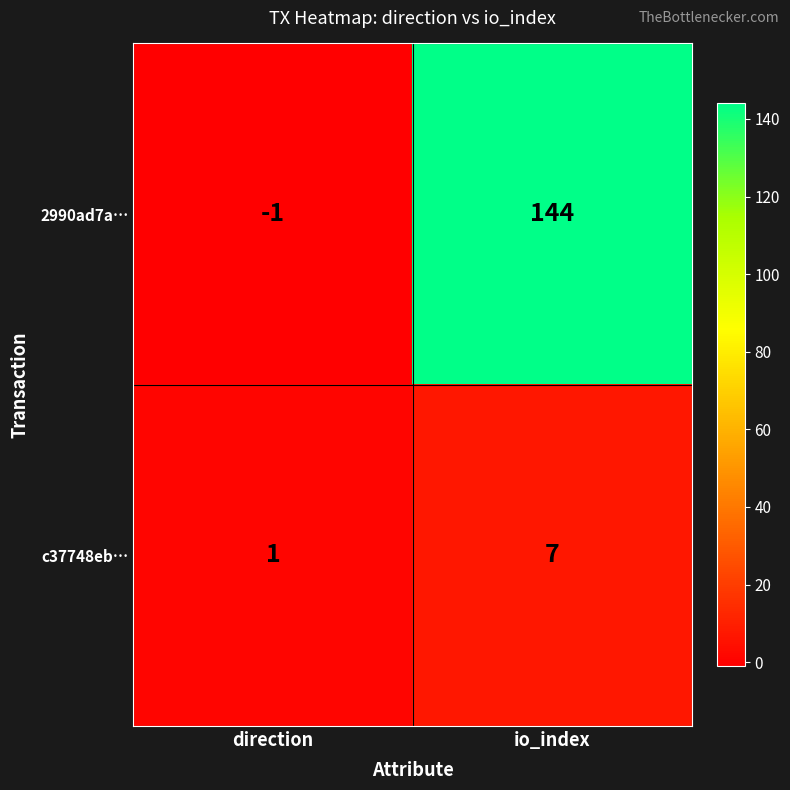

How many data points does each series have?

2